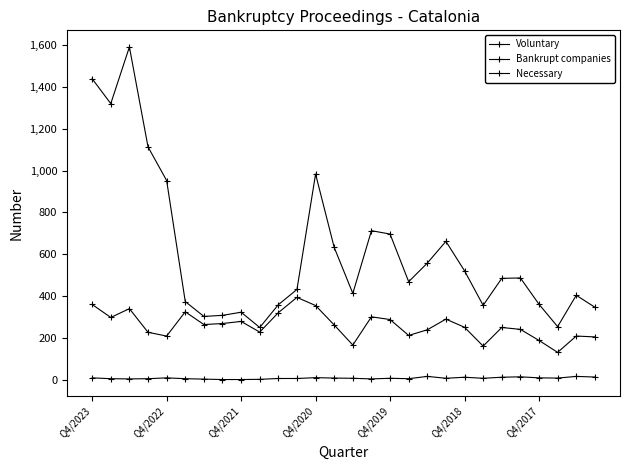

True or false: Necessary and Bankrupt companies cross at least once.

False